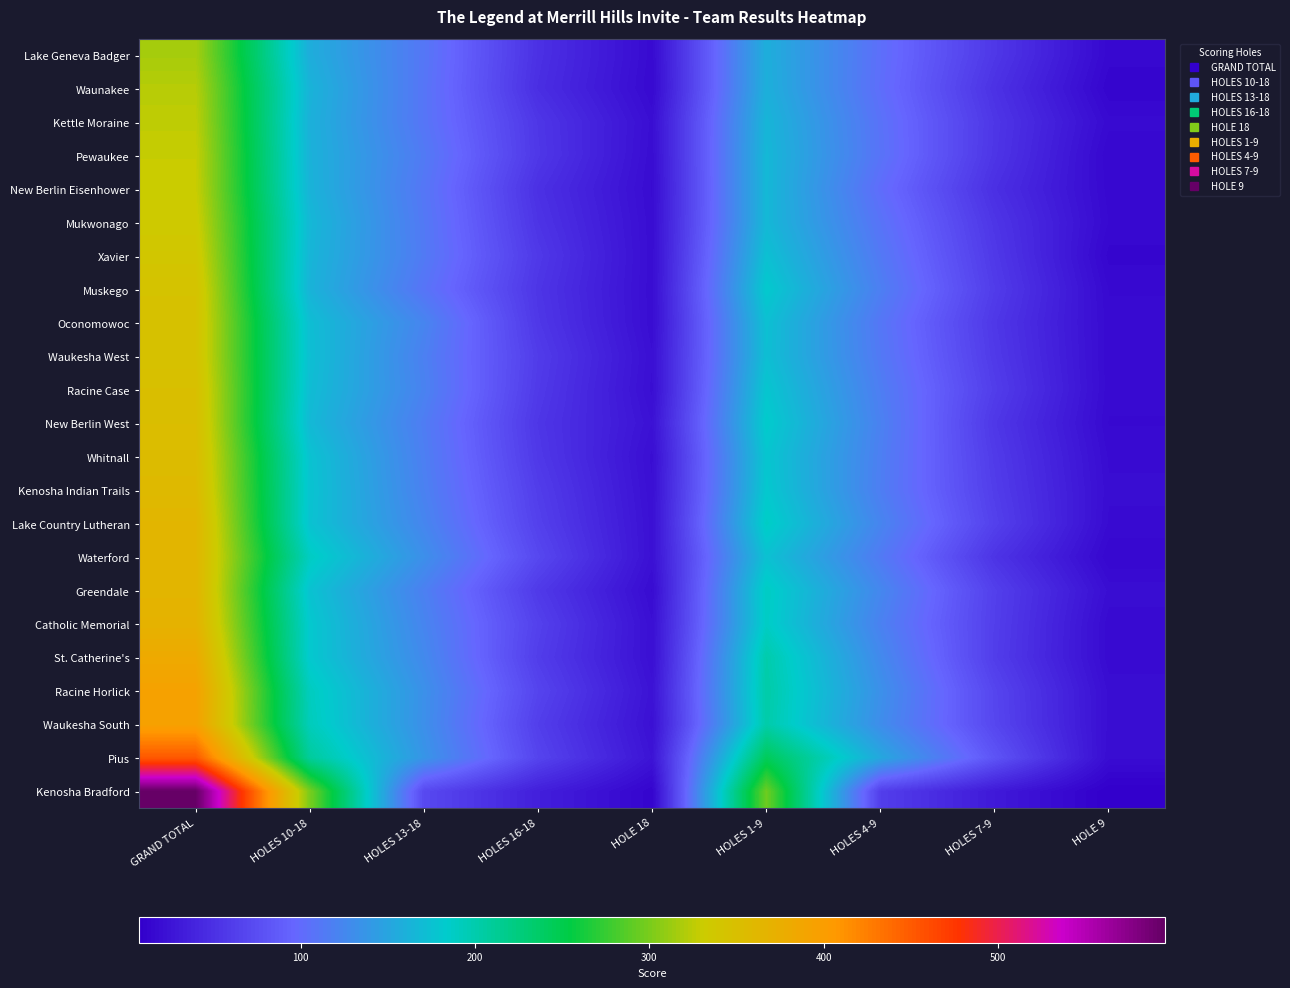

Reading left to right, list all the values displayed in this chart.

Lake Geneva Badger: GRAND TOTAL=317	HOLES 10-18=158	HOLES 13-18=111	HOLES 16-18=50	HOLE 18=17	HOLES 1-9=159	HOLES 4-9=104	HOLES 7-9=56	HOLE 9=15
Waunakee: GRAND TOTAL=323	HOLES 10-18=163	HOLES 13-18=110	HOLES 16-18=48	HOLE 18=16	HOLES 1-9=160	HOLES 4-9=103	HOLES 7-9=51	HOLE 9=12
Kettle Moraine: GRAND TOTAL=326	HOLES 10-18=161	HOLES 13-18=110	HOLES 16-18=55	HOLE 18=20	HOLES 1-9=165	HOLES 4-9=107	HOLES 7-9=55	HOLE 9=17
Pewaukee: GRAND TOTAL=329	HOLES 10-18=162	HOLES 13-18=114	HOLES 16-18=56	HOLE 18=19	HOLES 1-9=167	HOLES 4-9=108	HOLES 7-9=54	HOLE 9=14
New Berlin Eisenhower: GRAND TOTAL=330	HOLES 10-18=163	HOLES 13-18=111	HOLES 16-18=50	HOLE 18=18	HOLES 1-9=167	HOLES 4-9=102	HOLES 7-9=49	HOLE 9=15
Mukwonago: GRAND TOTAL=334	HOLES 10-18=167	HOLES 13-18=113	HOLES 16-18=53	HOLE 18=19	HOLES 1-9=167	HOLES 4-9=108	HOLES 7-9=54	HOLE 9=16
Xavier: GRAND TOTAL=339	HOLES 10-18=165	HOLES 13-18=114	HOLES 16-18=57	HOLE 18=19	HOLES 1-9=174	HOLES 4-9=113	HOLES 7-9=57	HOLE 9=13
Muskego: GRAND TOTAL=345	HOLES 10-18=163	HOLES 13-18=109	HOLES 16-18=54	HOLE 18=19	HOLES 1-9=182	HOLES 4-9=118	HOLES 7-9=60	HOLE 9=16
Oconomowoc: GRAND TOTAL=346	HOLES 10-18=172	HOLES 13-18=123	HOLES 16-18=56	HOLE 18=19	HOLES 1-9=174	HOLES 4-9=111	HOLES 7-9=56	HOLE 9=17
Waukesha West: GRAND TOTAL=346	HOLES 10-18=173	HOLES 13-18=119	HOLES 16-18=60	HOLE 18=21	HOLES 1-9=173	HOLES 4-9=113	HOLES 7-9=58	HOLE 9=17
Racine Case: GRAND TOTAL=350	HOLES 10-18=171	HOLES 13-18=121	HOLES 16-18=58	HOLE 18=20	HOLES 1-9=179	HOLES 4-9=117	HOLES 7-9=61	HOLE 9=17
New Berlin West: GRAND TOTAL=352	HOLES 10-18=168	HOLES 13-18=116	HOLES 16-18=55	HOLE 18=23	HOLES 1-9=184	HOLES 4-9=120	HOLES 7-9=56	HOLE 9=16
Whitnall: GRAND TOTAL=355	HOLES 10-18=176	HOLES 13-18=118	HOLES 16-18=57	HOLE 18=20	HOLES 1-9=179	HOLES 4-9=118	HOLES 7-9=59	HOLE 9=18
Kenosha Indian Trails: GRAND TOTAL=358	HOLES 10-18=177	HOLES 13-18=120	HOLES 16-18=61	HOLE 18=21	HOLES 1-9=181	HOLES 4-9=117	HOLES 7-9=61	HOLE 9=19
Lake Country Lutheran: GRAND TOTAL=364	HOLES 10-18=176	HOLES 13-18=124	HOLES 16-18=64	HOLE 18=22	HOLES 1-9=188	HOLES 4-9=123	HOLES 7-9=64	HOLE 9=18
Waterford: GRAND TOTAL=364	HOLES 10-18=189	HOLES 13-18=132	HOLES 16-18=70	HOLE 18=22	HOLES 1-9=175	HOLES 4-9=114	HOLES 7-9=53	HOLE 9=14
Greendale: GRAND TOTAL=365	HOLES 10-18=176	HOLES 13-18=119	HOLES 16-18=58	HOLE 18=18	HOLES 1-9=189	HOLES 4-9=125	HOLES 7-9=63	HOLE 9=20
Catholic Memorial: GRAND TOTAL=369	HOLES 10-18=181	HOLES 13-18=123	HOLES 16-18=64	HOLE 18=21	HOLES 1-9=188	HOLES 4-9=120	HOLES 7-9=62	HOLE 9=17
St. Catherine's: GRAND TOTAL=382	HOLES 10-18=181	HOLES 13-18=127	HOLES 16-18=61	HOLE 18=21	HOLES 1-9=201	HOLES 4-9=127	HOLES 7-9=61	HOLE 9=17
Racine Horlick: GRAND TOTAL=394	HOLES 10-18=191	HOLES 13-18=133	HOLES 16-18=67	HOLE 18=24	HOLES 1-9=203	HOLES 4-9=133	HOLES 7-9=68	HOLE 9=20
Waukesha South: GRAND TOTAL=395	HOLES 10-18=193	HOLES 13-18=132	HOLES 16-18=62	HOLE 18=22	HOLES 1-9=202	HOLES 4-9=130	HOLES 7-9=69	HOLE 9=20
Pius: GRAND TOTAL=452	HOLES 10-18=209	HOLES 13-18=137	HOLES 16-18=67	HOLE 18=25	HOLES 1-9=243	HOLES 4-9=153	HOLES 7-9=81	HOLE 9=19
Kenosha Bradford: GRAND TOTAL=596	HOLES 10-18=300	HOLES 13-18=71	HOLES 16-18=35	HOLE 18=12	HOLES 1-9=296	HOLES 4-9=62	HOLES 7-9=30	HOLE 9=7